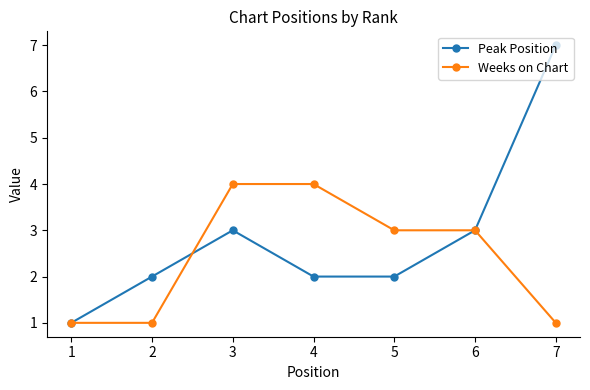

How many distinct data groups are displayed?

2